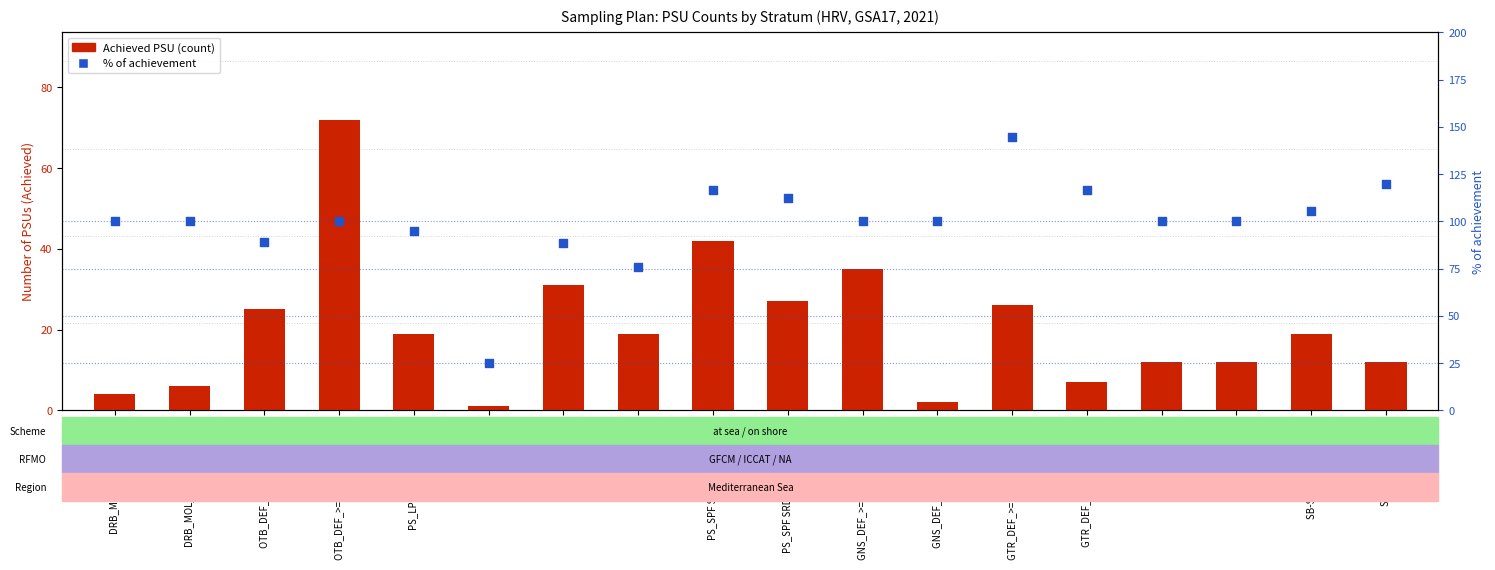

Which series has the largest Y range (max minus min)?

% of achievement